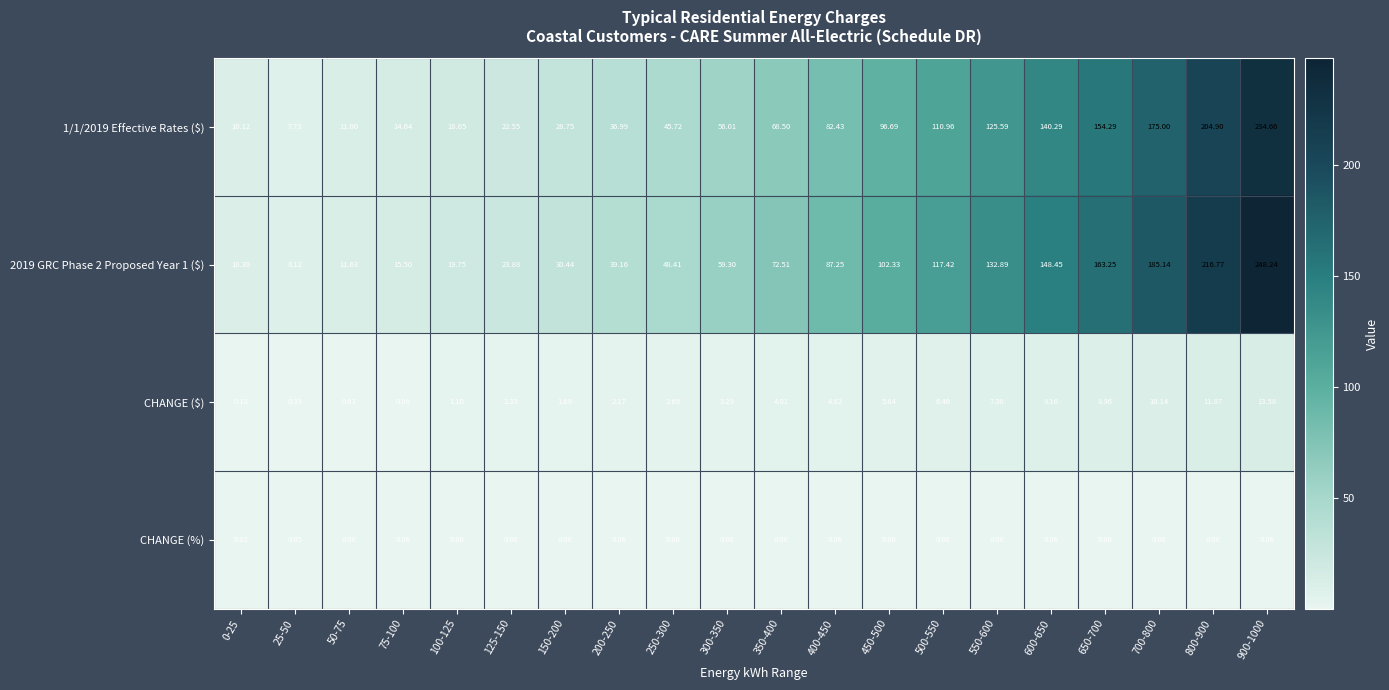

Is the value of 2019 GRC Phase 2 Proposed Year 1 ($) at 600-650 greater than the value of CHANGE (%) at 100-125?

Yes